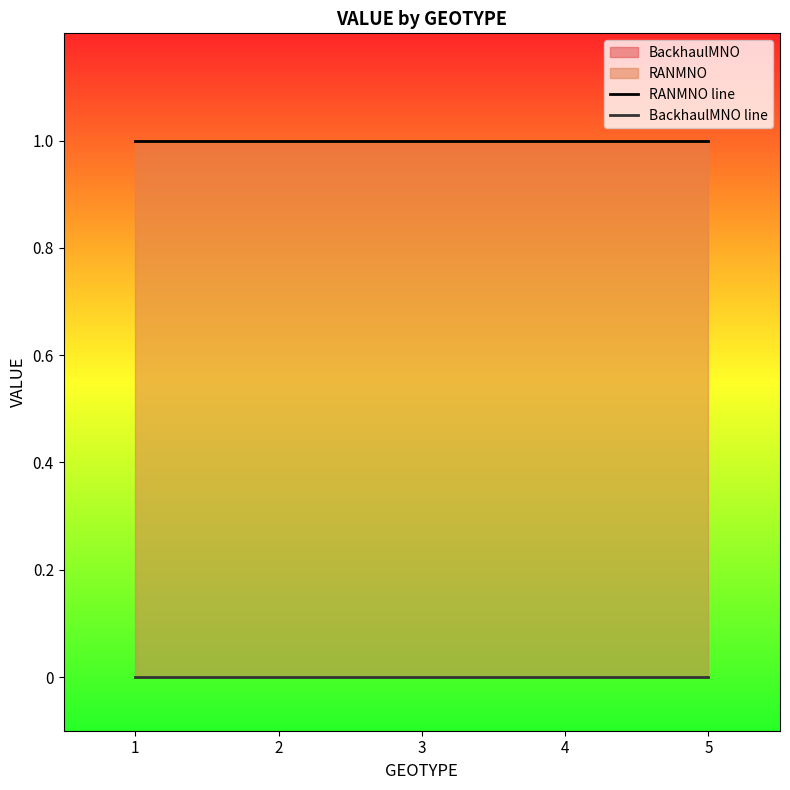

True or false: BackhaulMNO line and RANMNO line cross at least once.

False